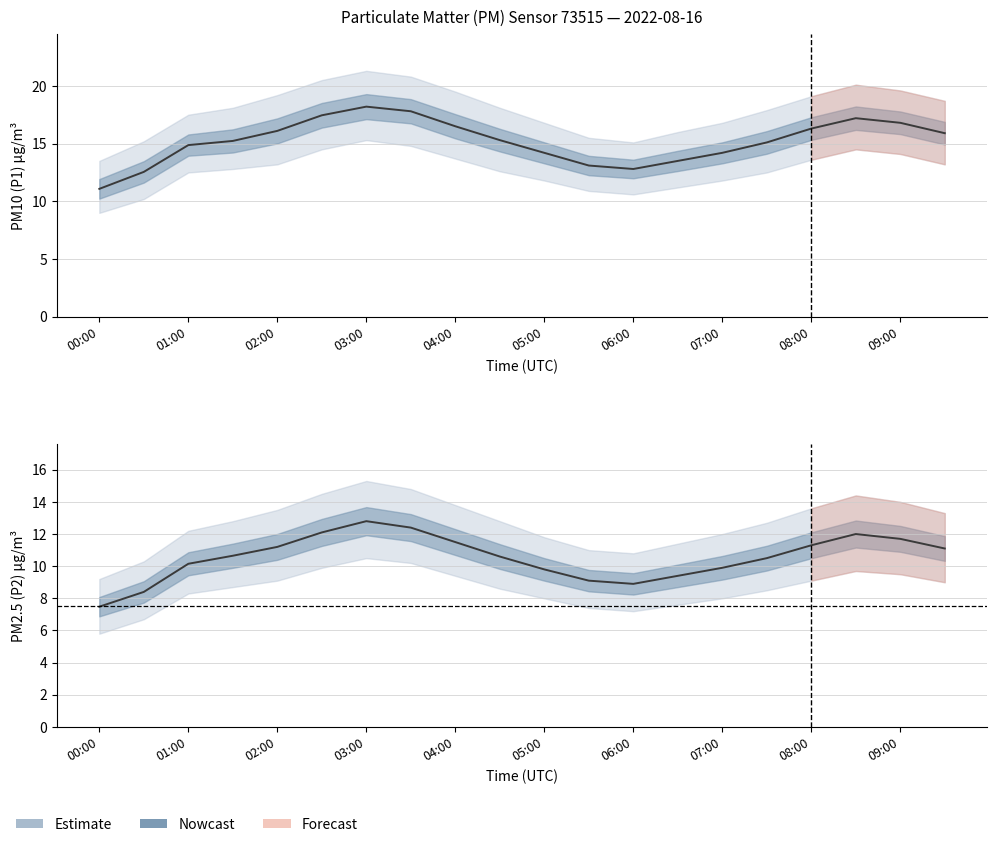

True or false: P1_upper has a value of 18.1 at 04:30.

True